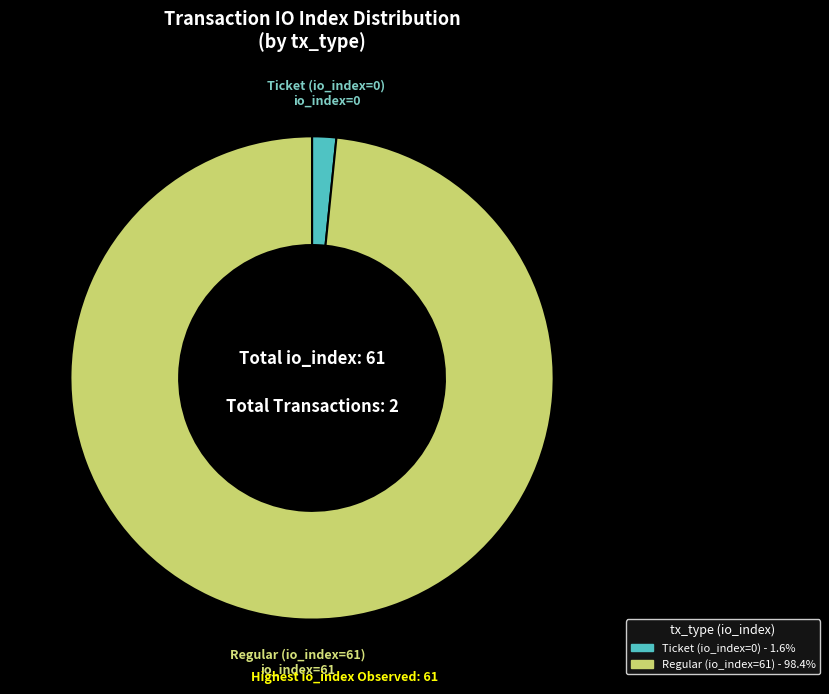

Does Regular (io_index=61) account for over 50% of the chart?

Yes